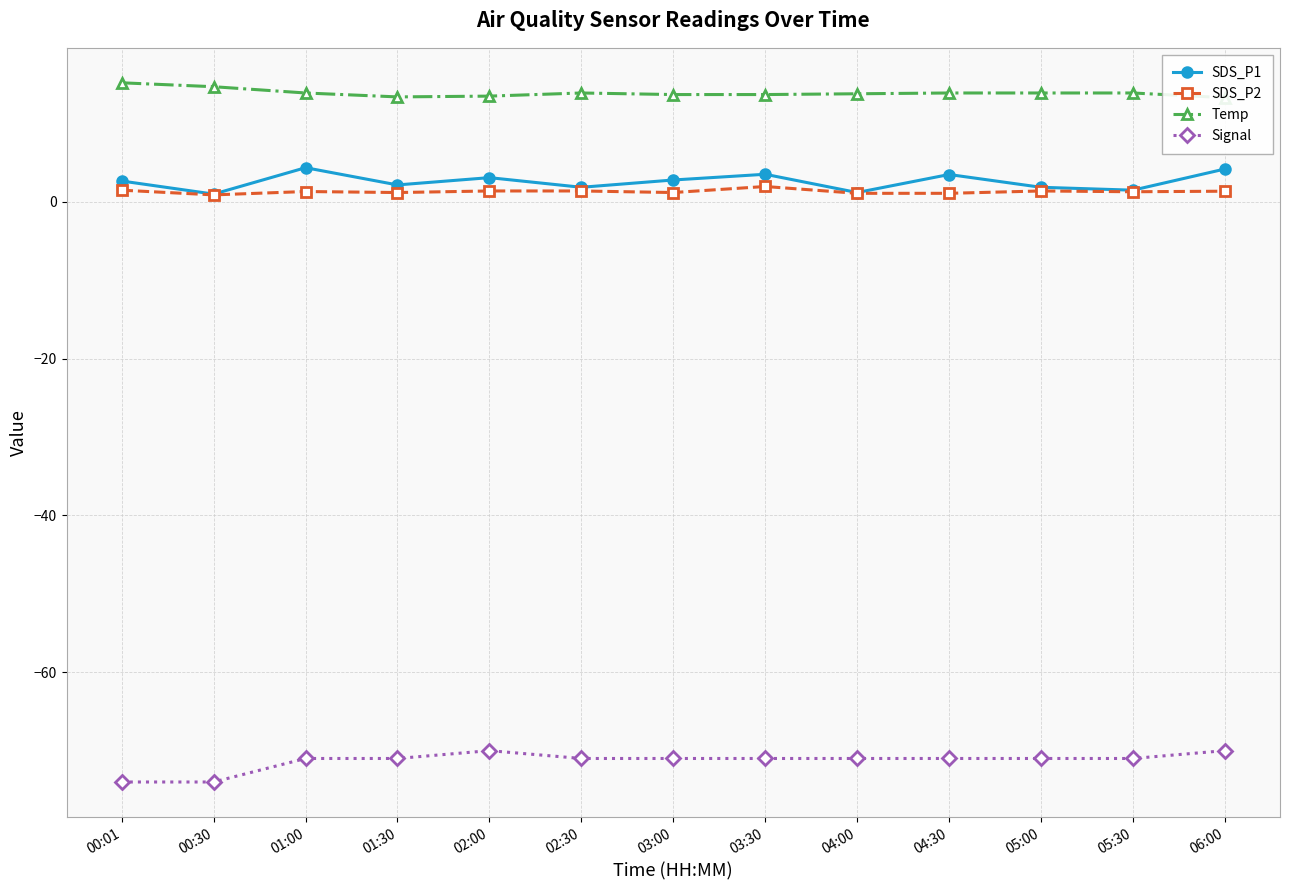

Reading right to left, what are all the values shown in this chart?

SDS_P1: 4.2	1.5	1.9	3.5	1.2	3.5	2.8	1.9	3.1	2.2	4.4	1.0	2.7
SDS_P2: 1.4	1.3	1.4	1.1	1.1	2.0	1.2	1.4	1.4	1.2	1.3	0.9	1.5
Temp: 13.3	13.9	13.9	13.9	13.8	13.7	13.7	13.9	13.5	13.4	13.9	14.7	15.2
Signal: -70.0	-71.0	-71.0	-71.0	-71.0	-71.0	-71.0	-71.0	-70.0	-71.0	-71.0	-74.0	-74.0